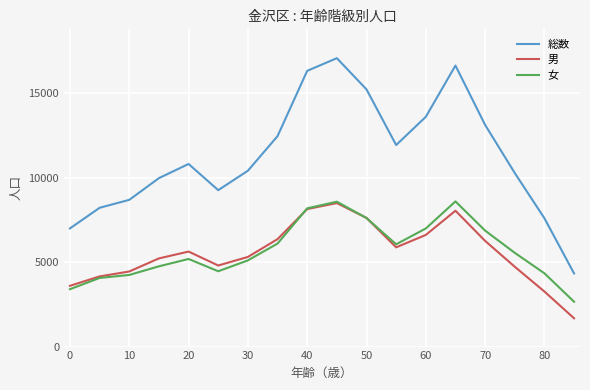

What is the highest value of the 男 series?

8492